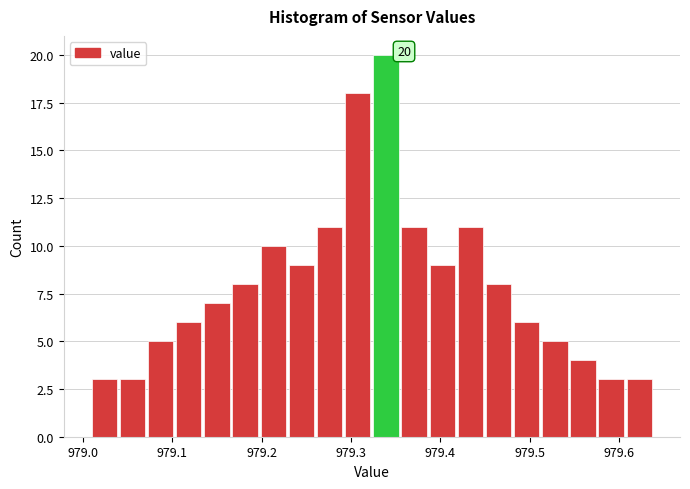

Read against the x-axis, roughly where is the centre of the tallest bar?

979.34